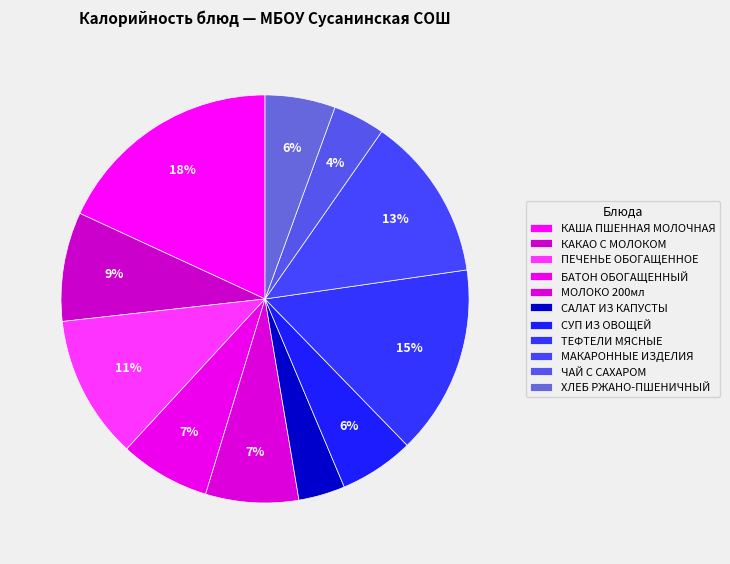

How many segments does this pie chart have?

11